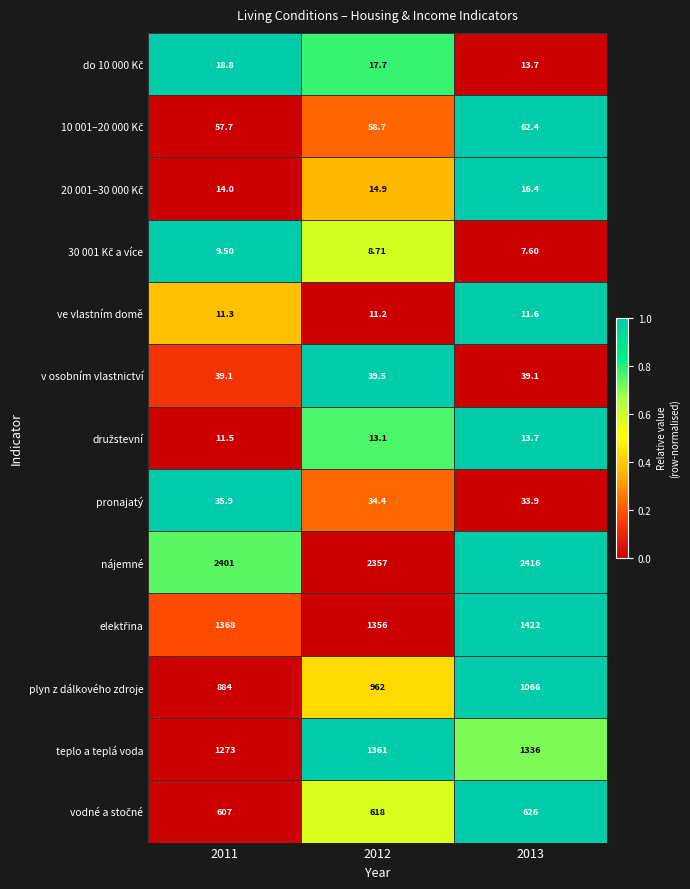

What is the greatest value displayed?

2416.0